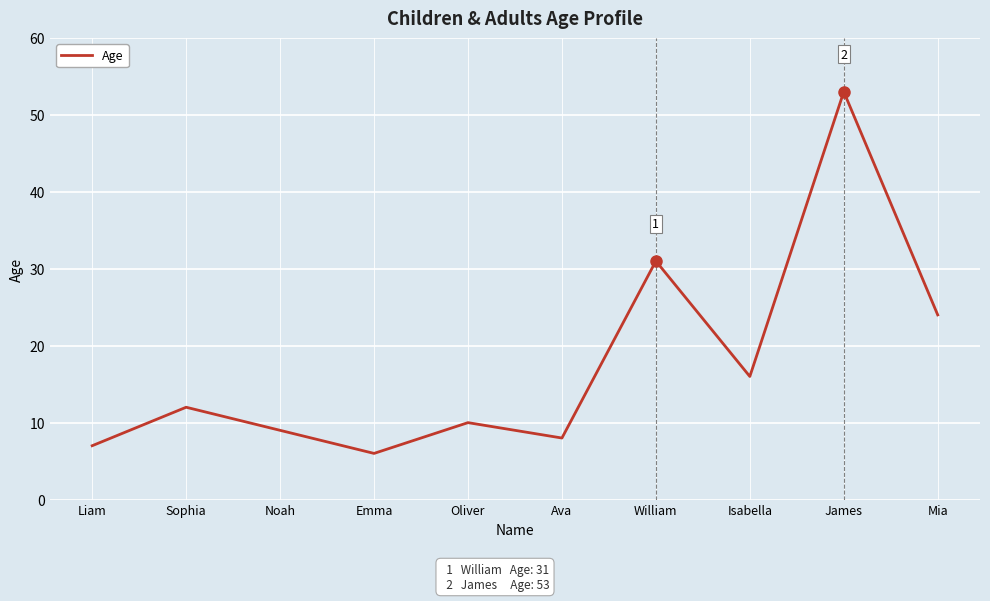

The value at Liam is 11. True or false?

False